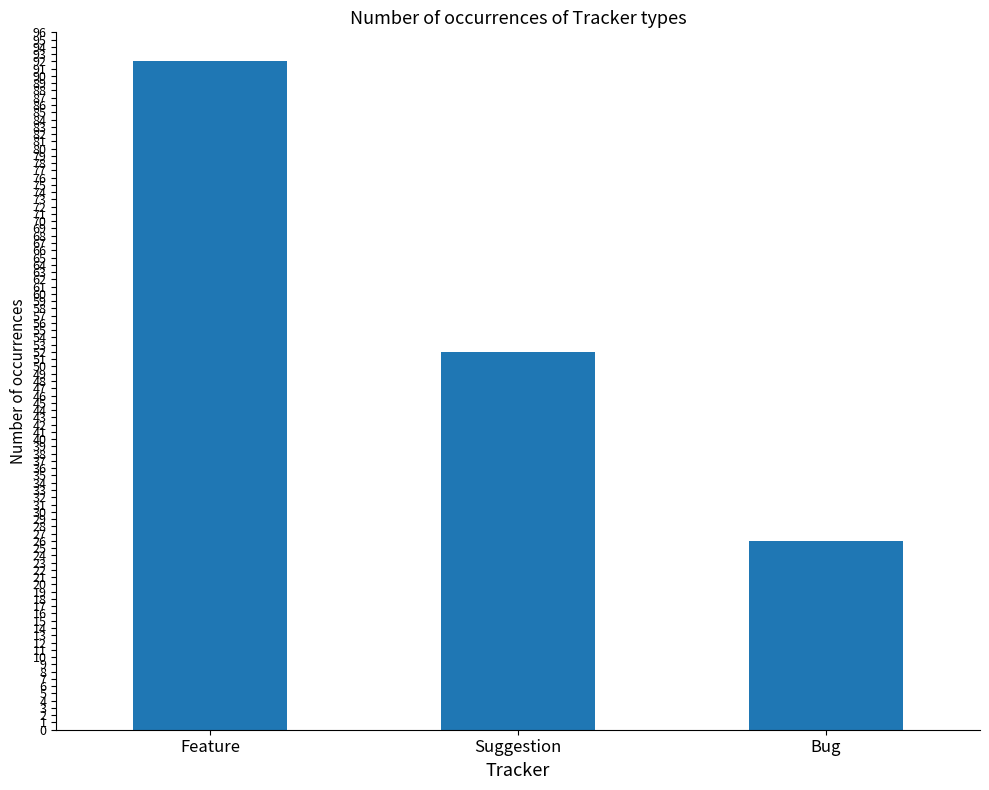

What is the sum of the values at Suggestion and Bug?

78